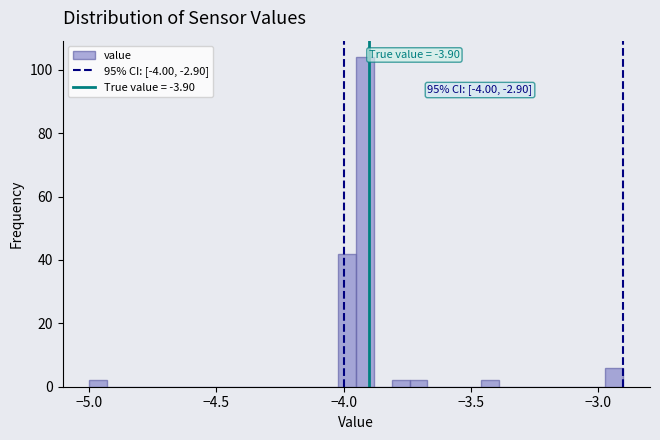

Read against the x-axis, roughly where is the centre of the tallest bar?

-3.90